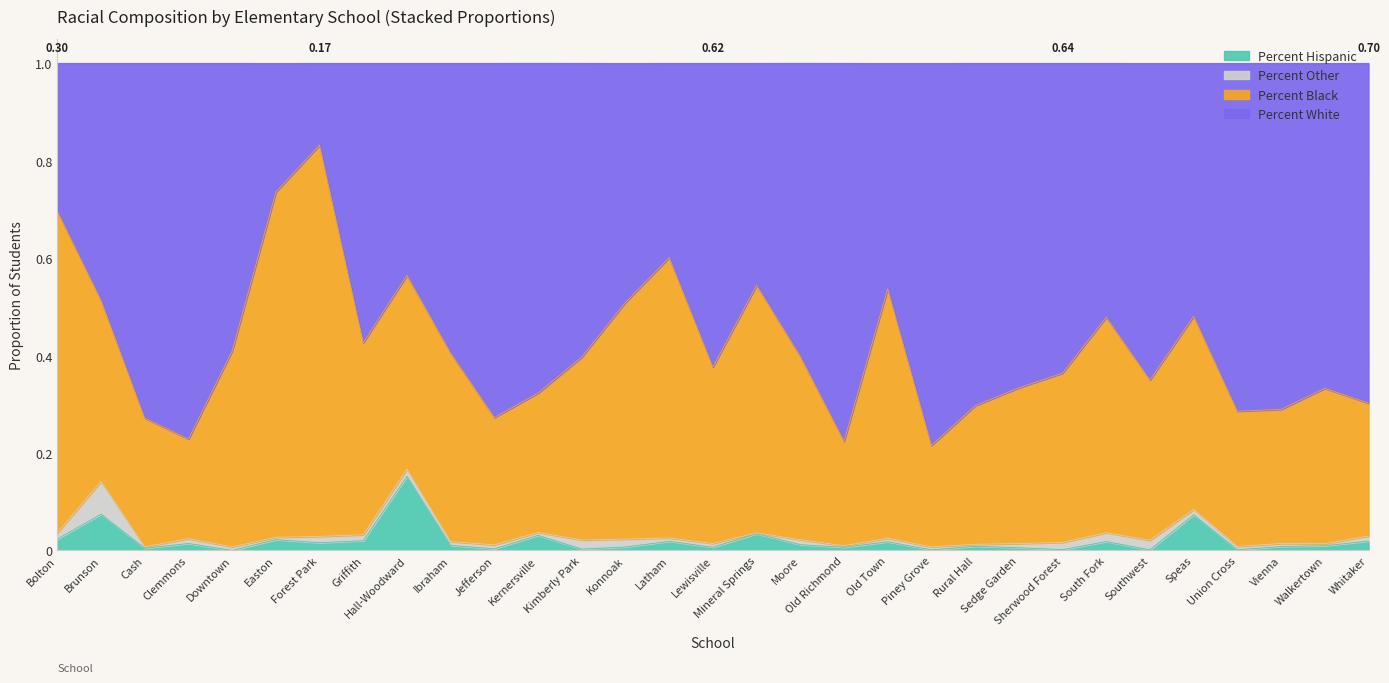

Which category has the highest value in the Percent Hispanic series?

Hall-Woodward